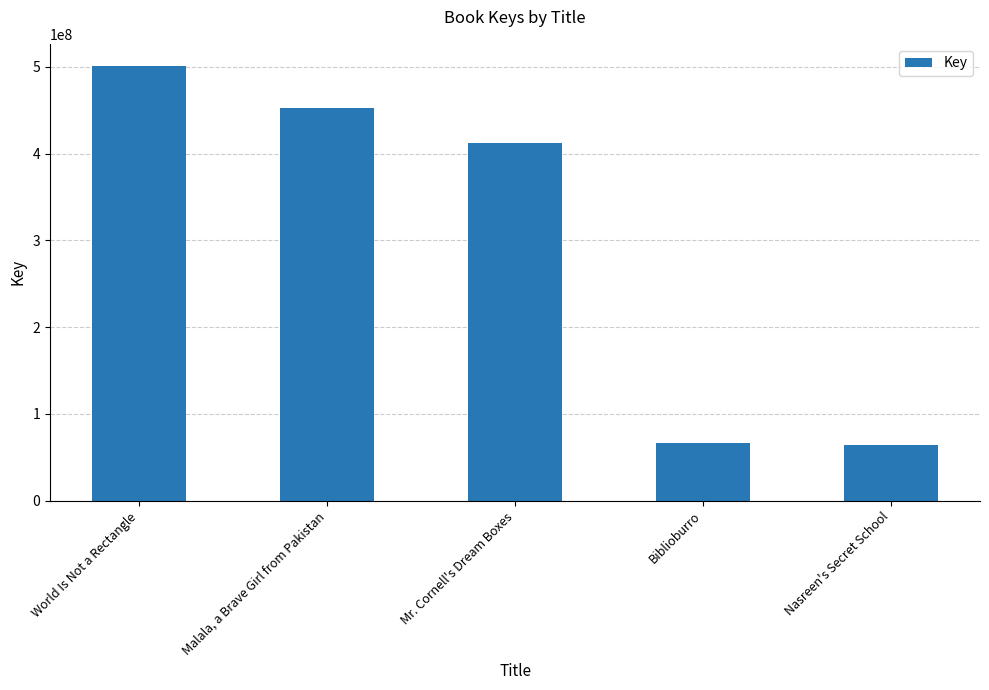

What is the difference between the values at World Is Not a Rectangle and Mr. Cornell's Dream Boxes?

88701352